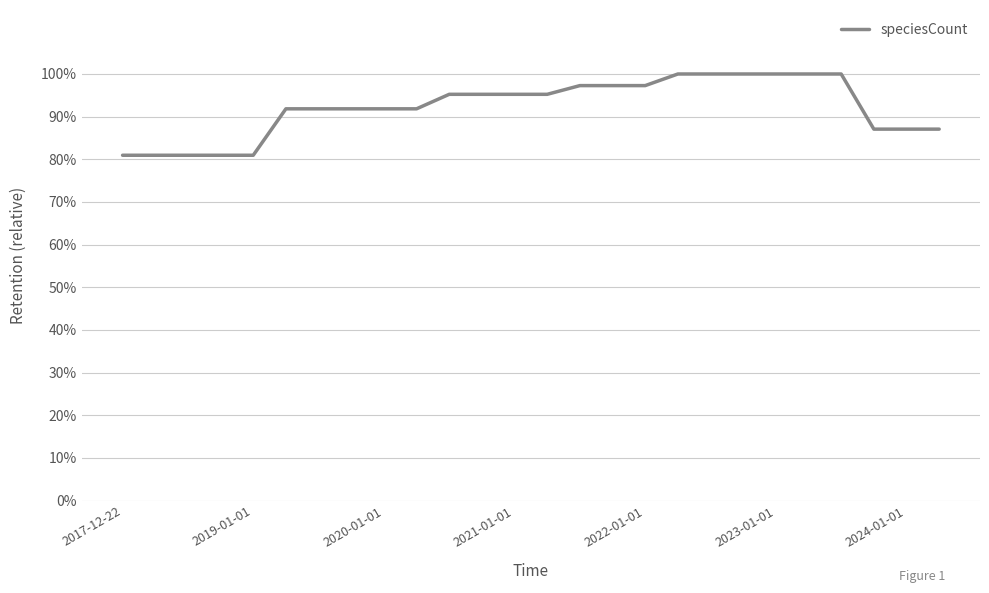

What is the difference between the maximum and minimum values?

19.0